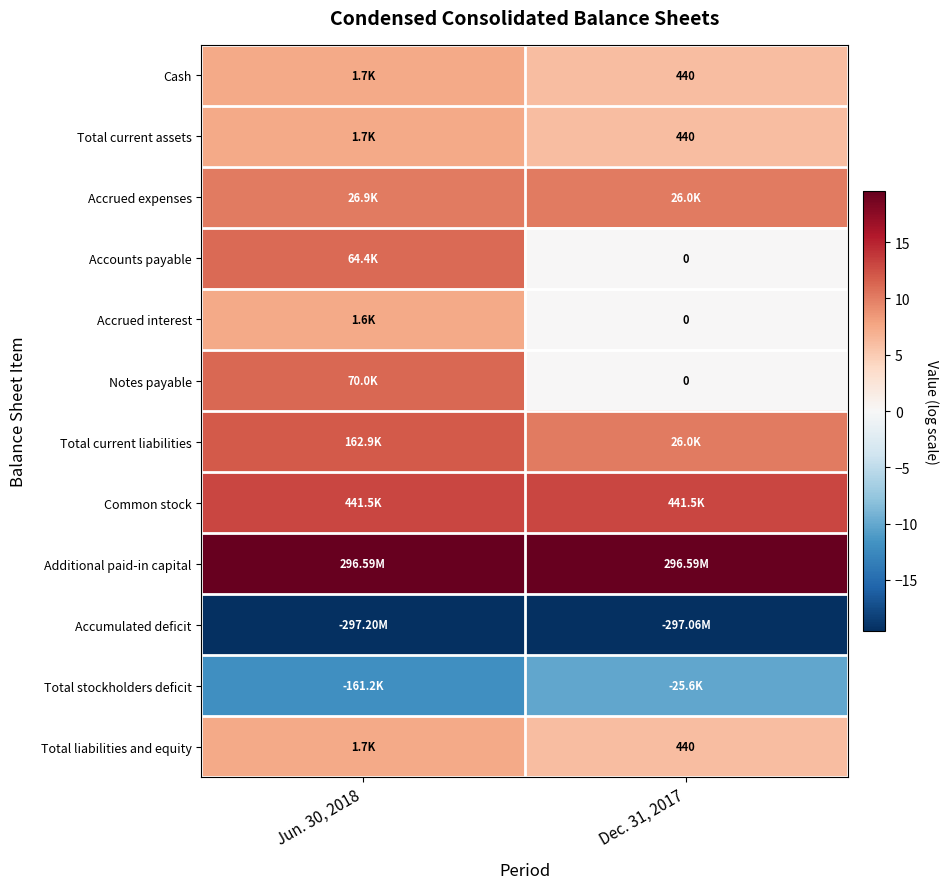

What is the difference between the highest and lowest values at Jun. 30, 2018?

39.0